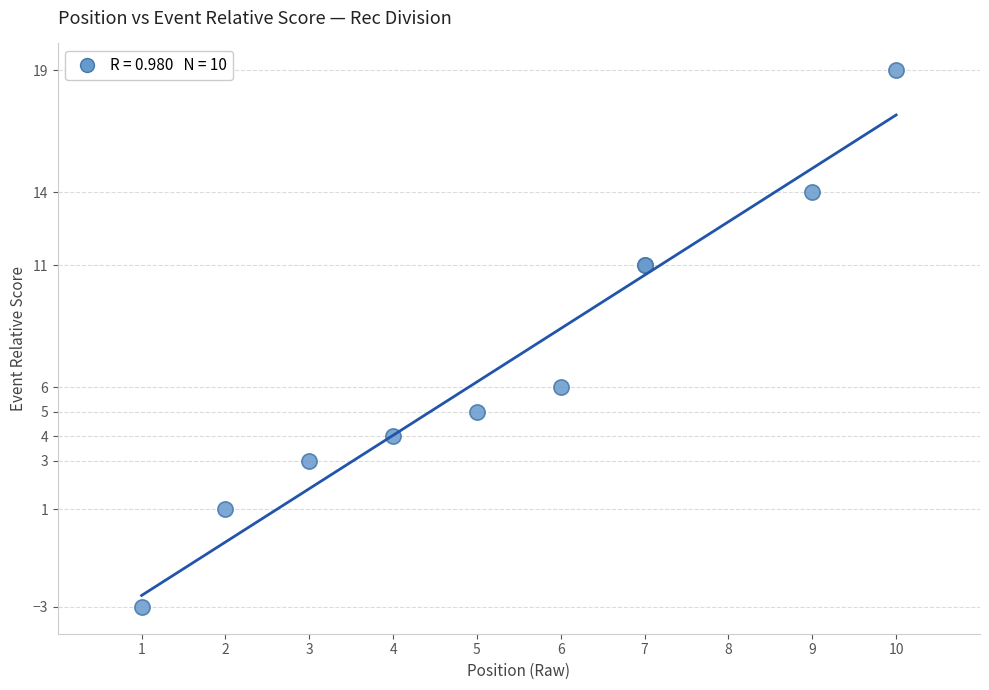

What Y value in the scatter plot is closest to 8?

6